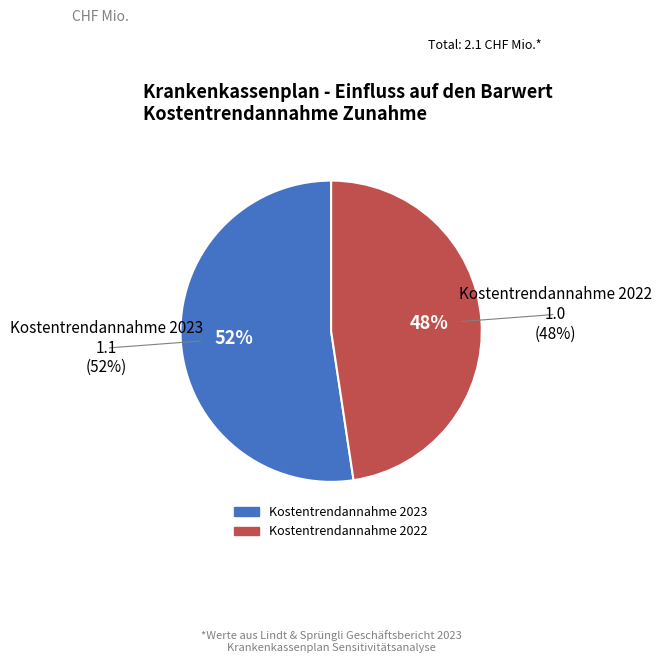

To the nearest percent, what percentage of the pie is Kostentrendannahme 2023?

52%